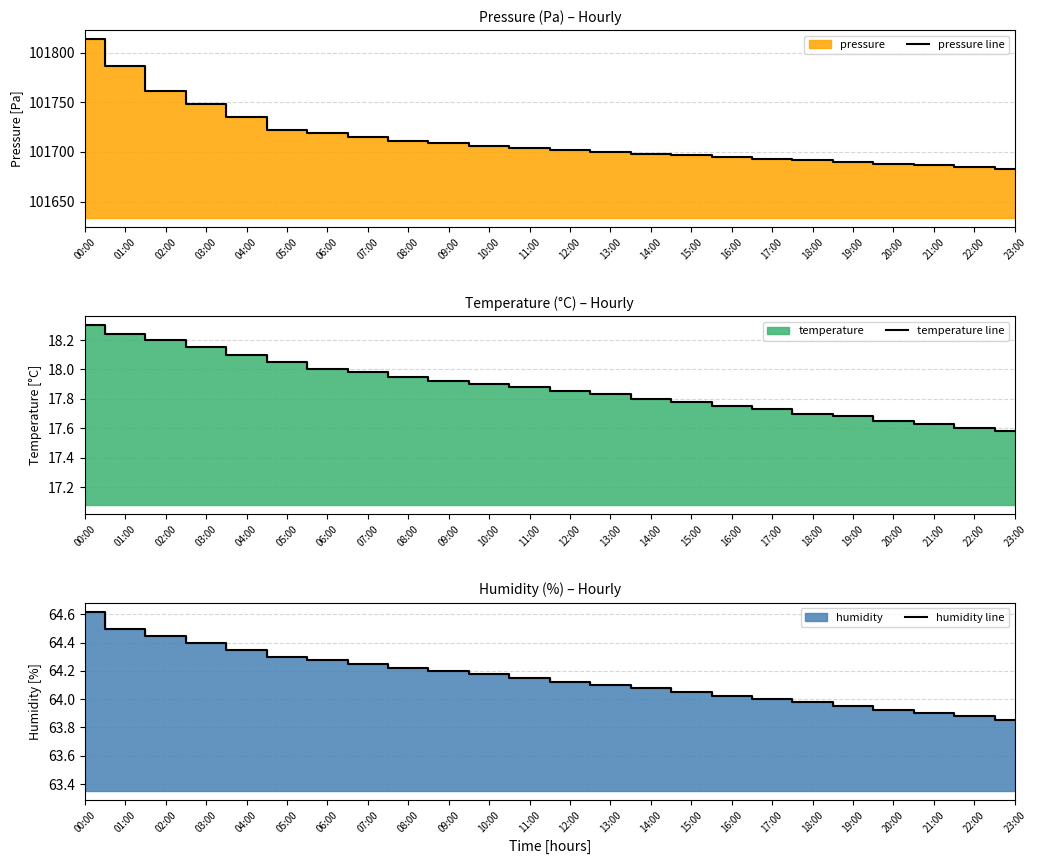

What is the sum of the pressure line values at 14:00 and 21:00?

203384.5